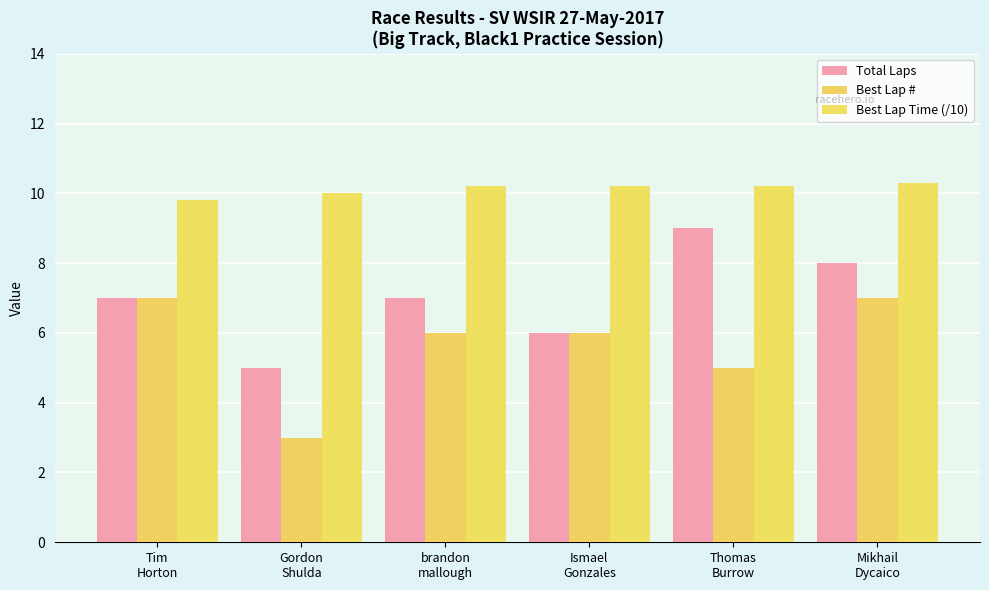

What is the difference between the highest and lowest values at Mikhail
Dycaico?

3.3